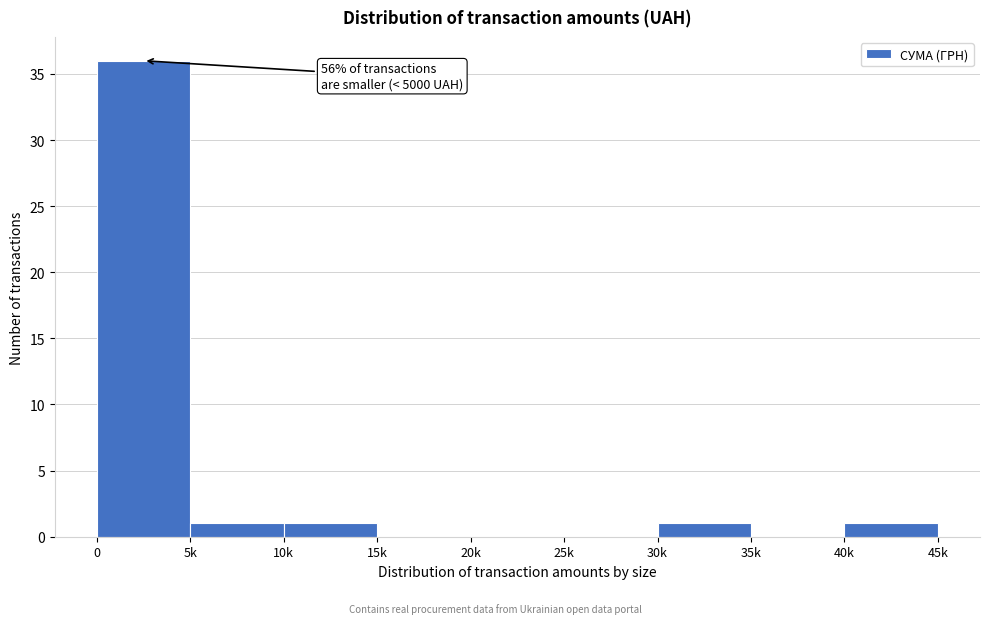

Reading left to right, list all the values displayed in this chart.

0=36	5k=1	10k=1	15k=0	20k=0	25k=0	30k=1	35k=0	40k=1